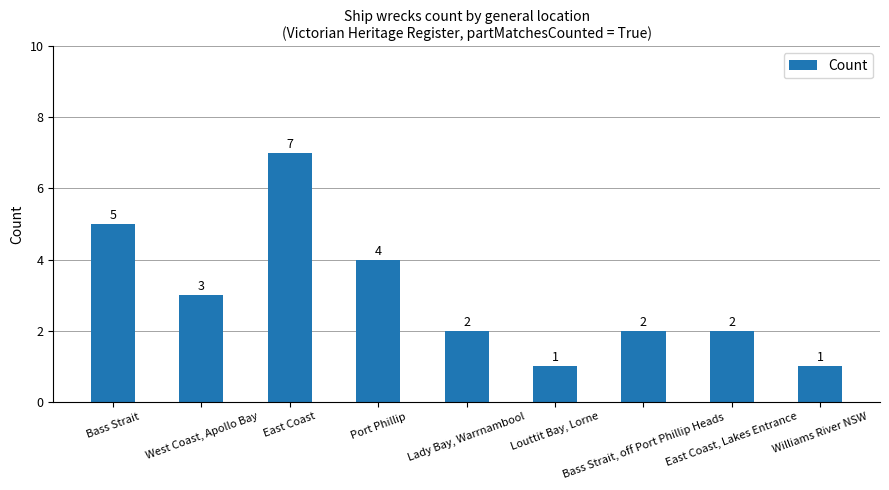

At which label is the value closest to 4?

Port Phillip